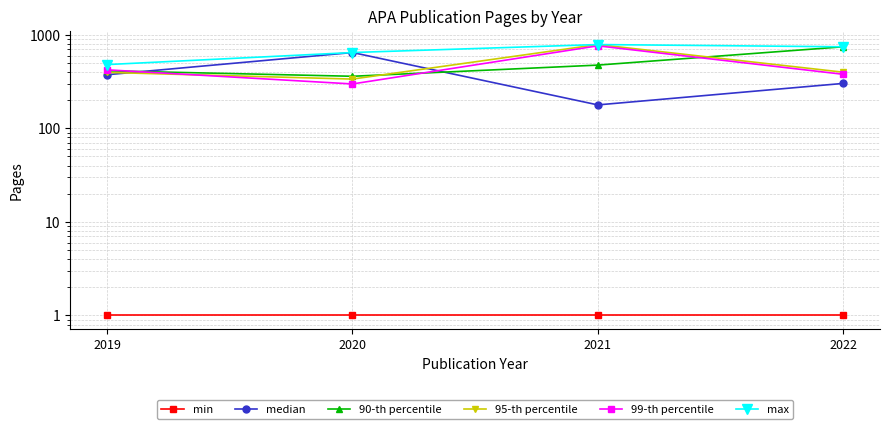

How many times do 90-th percentile and median cross each other?

2